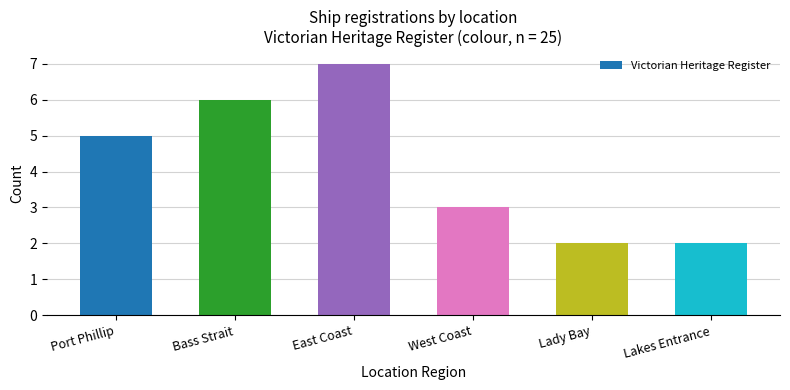

The chart shows a value of 1 at Lakes Entrance. True or false?

False